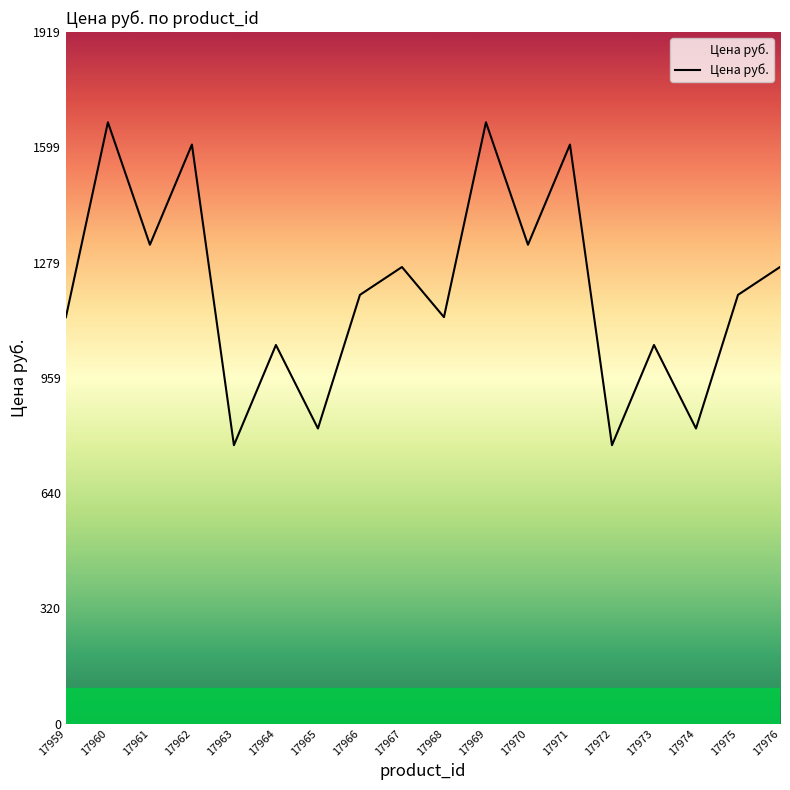

At which label does the data first exceed 1189?

17960